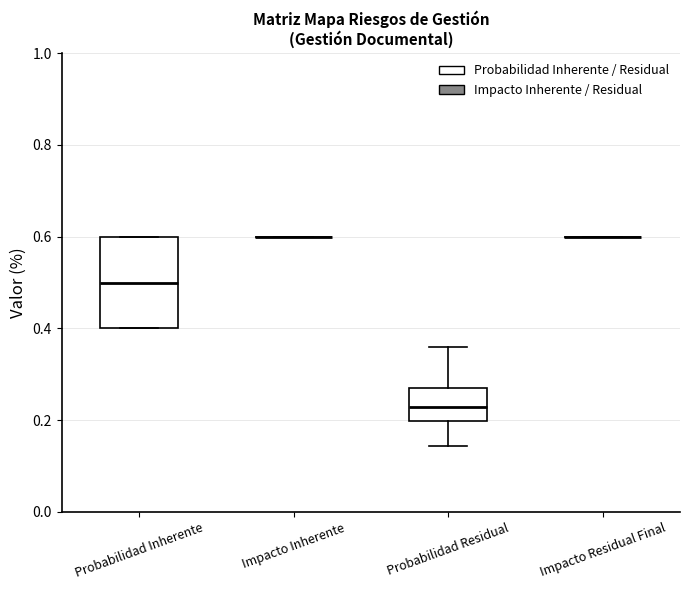

Comparing the boxes themselves (not the whiskers), which one is the tallest?

Probabilidad Inherente